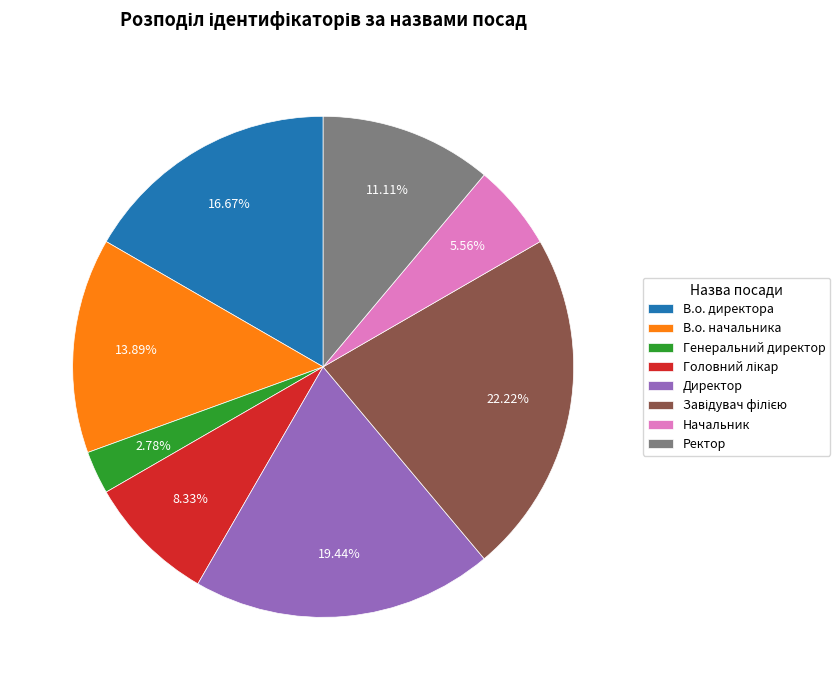

The Ректор slice represents 1% of the pie. True or false?

False